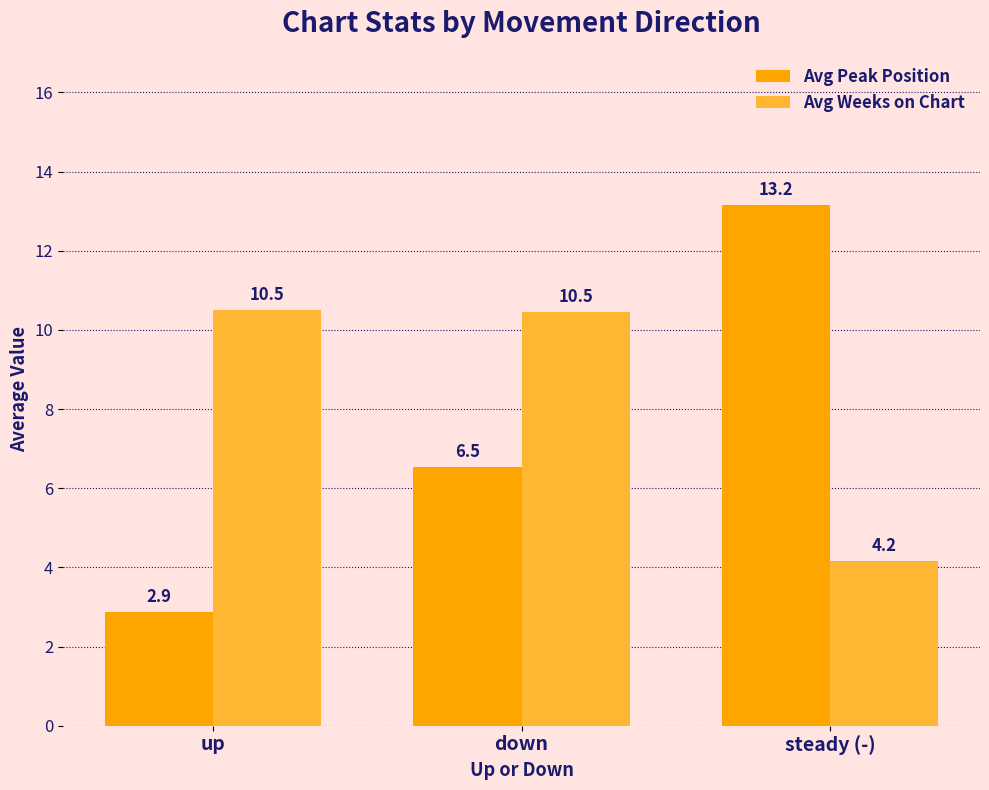

Rank the series at steady (-) from highest to lowest value.

Avg Peak Position, Avg Weeks on Chart